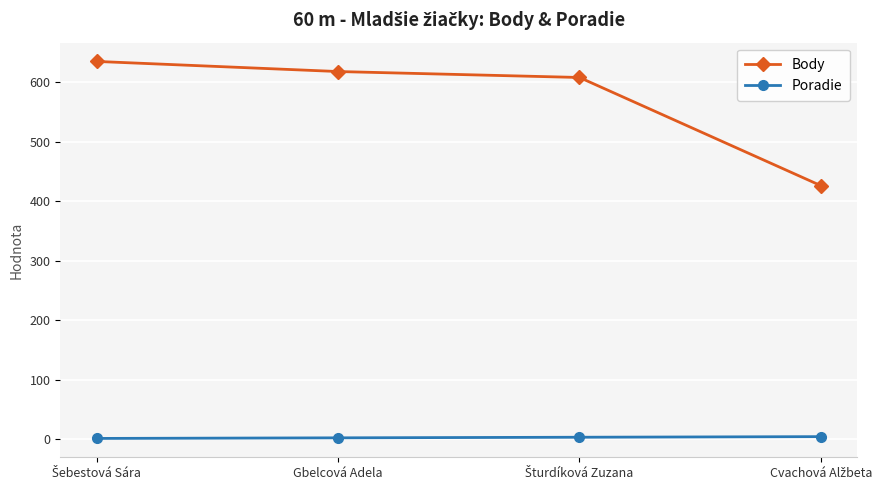

True or false: Body has more than 1 interior local peaks.

False